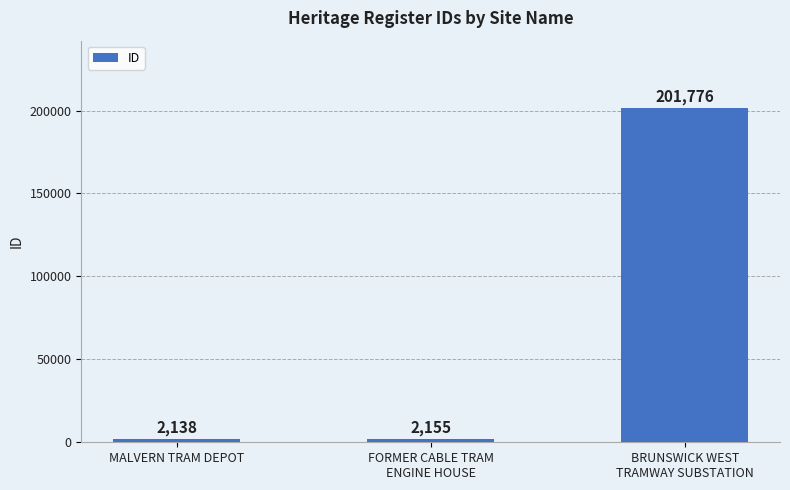

What is the maximum value shown in the chart?

201776